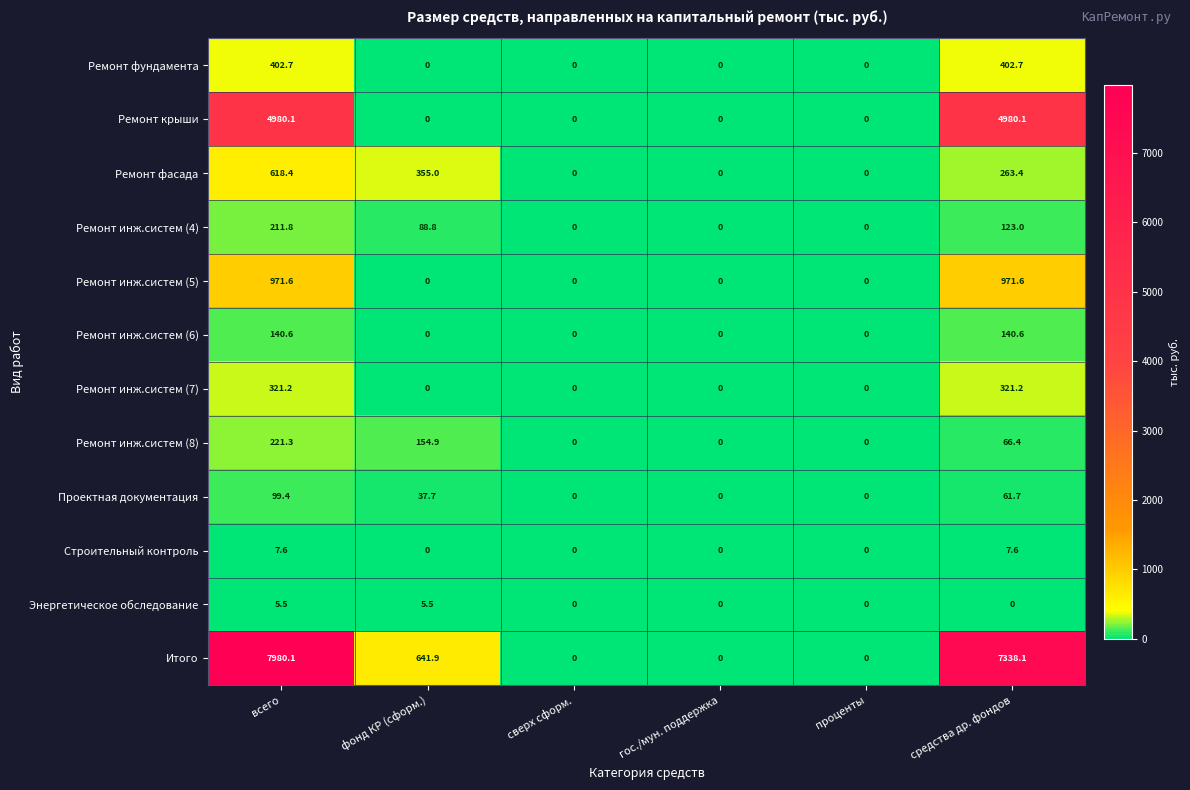

What is the greatest value displayed?

7980.1